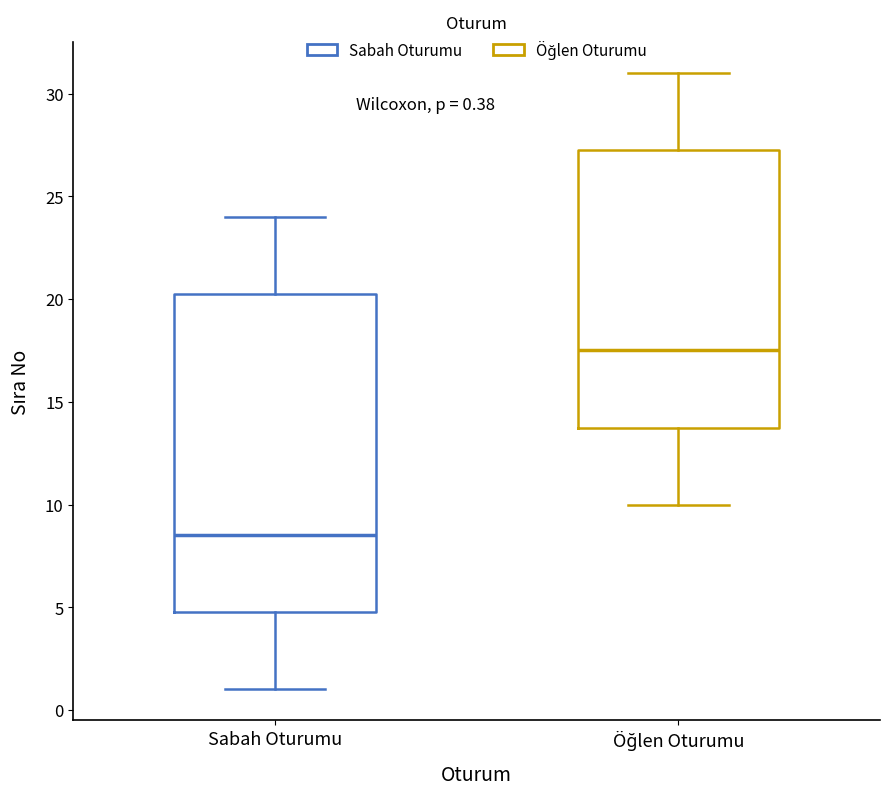

Which box is the tallest, from its lower edge to its upper edge?

Sabah Oturumu